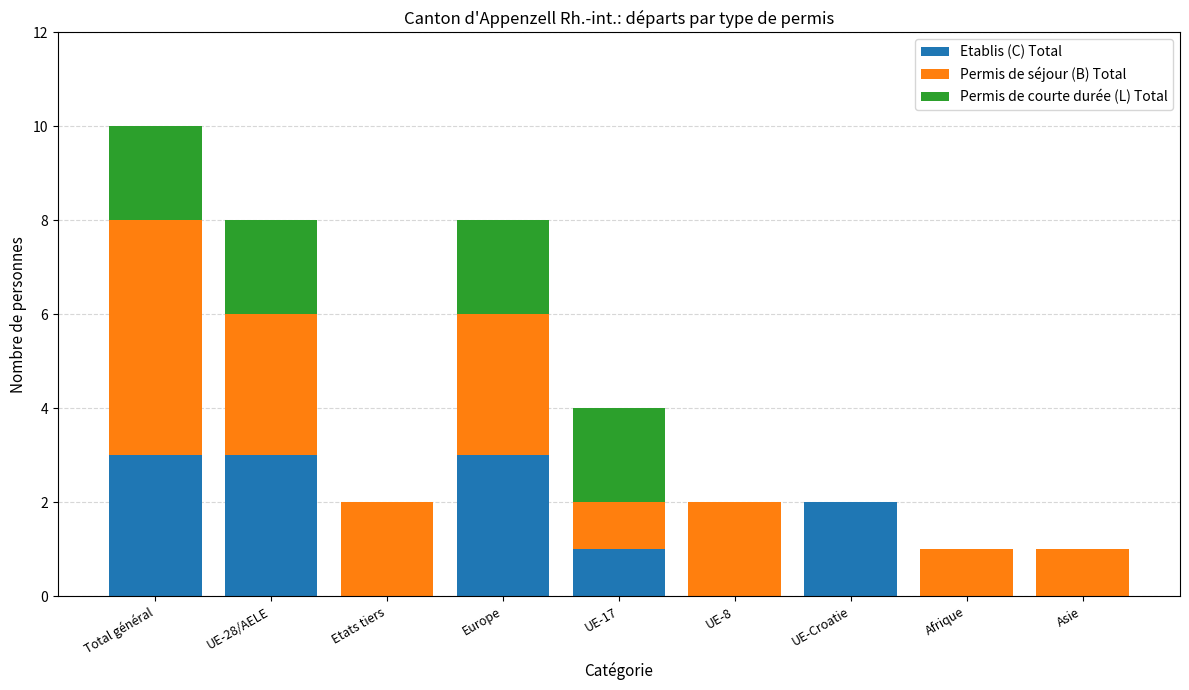

At which category is the sum across all series the highest?

Total général